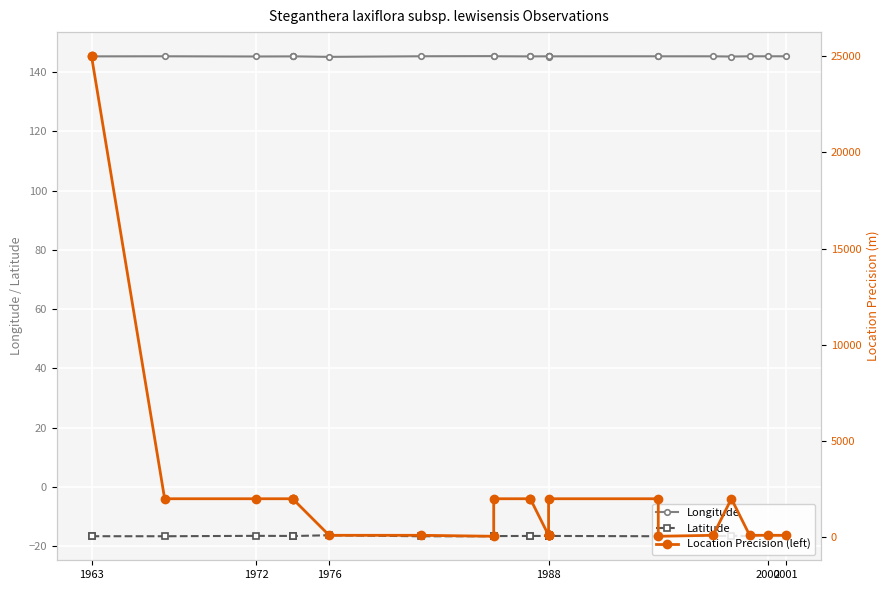

What is the difference between the maximum and minimum values in the Location Precision (left) series?

24950.0